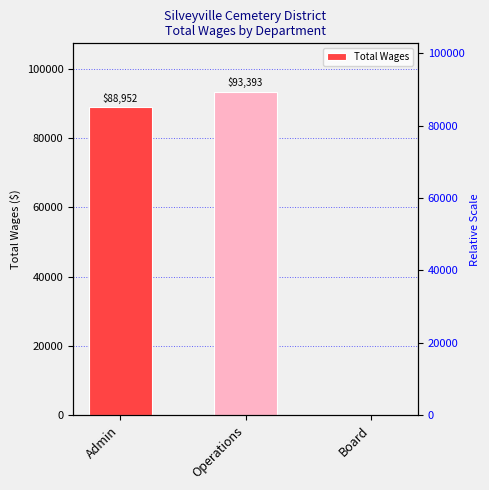

What is the difference between the maximum and second lowest values?

4441